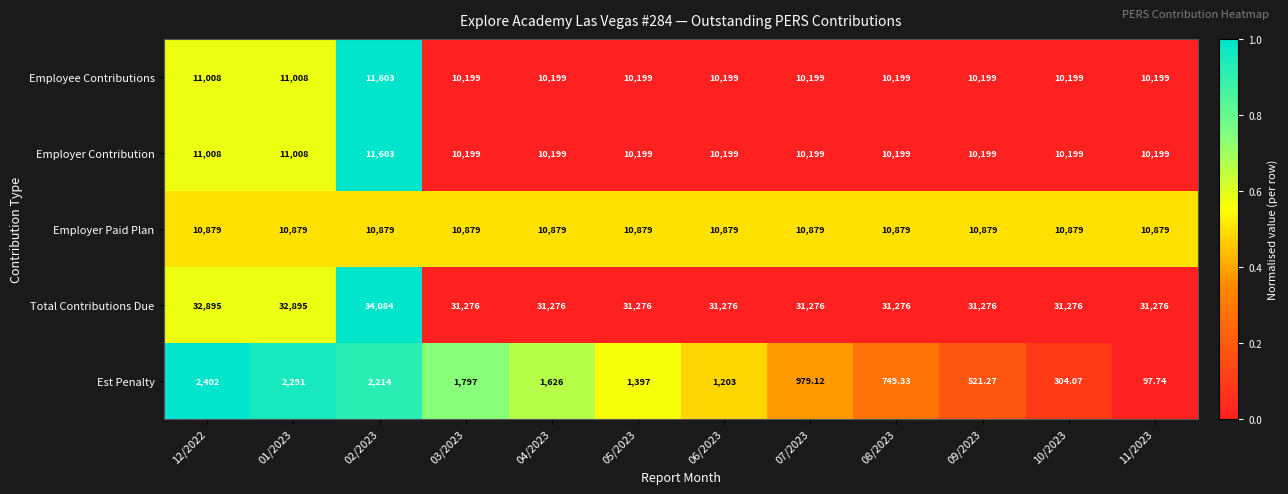

Which series changed the most between 03/2023 and 06/2023?

Est Penalty